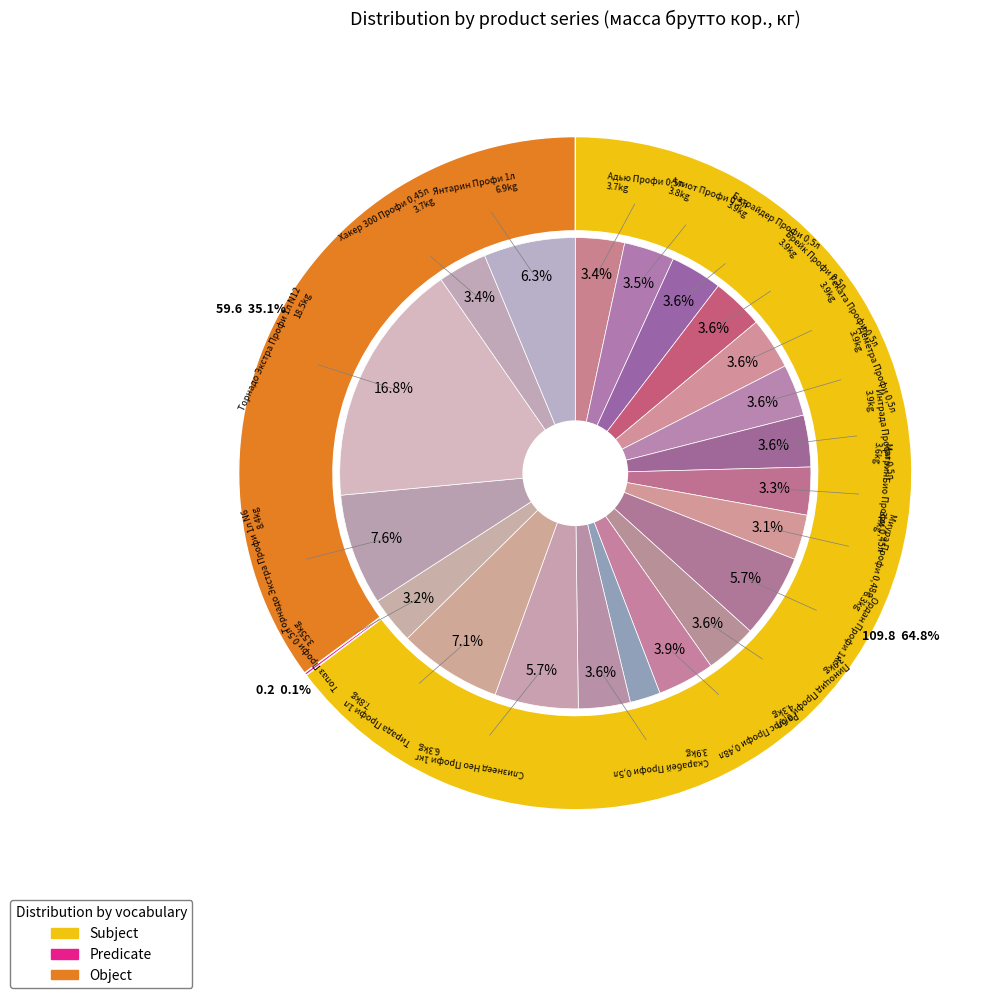

To the nearest percent, what is the average slice percentage?

5%